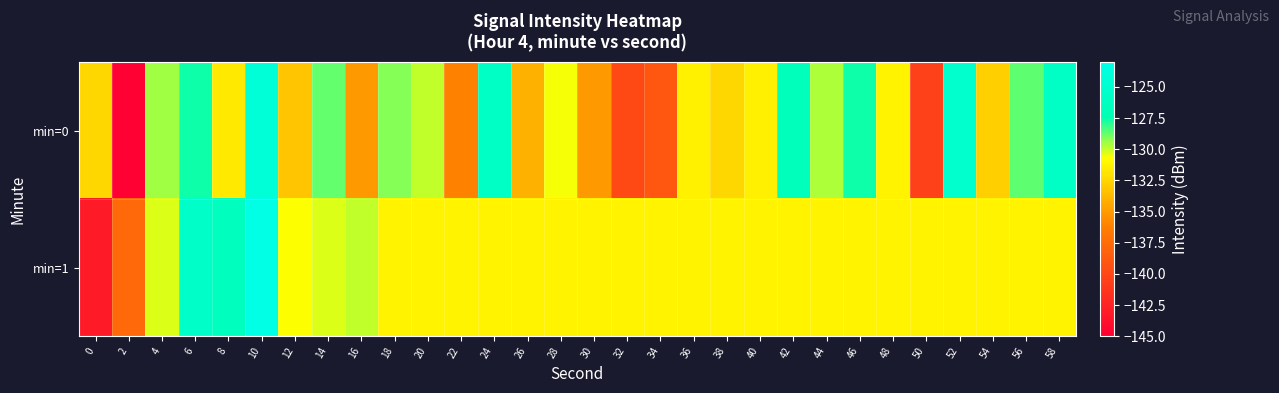

Reading left to right, extract all data points from this chart.

min=0: 0=-132.4	2=-144.9	4=-129.5	6=-127.6	8=-131.7	10=-124.2	12=-133.2	14=-128.7	16=-135.1	18=-129.1	20=-129.9	22=-136.1	24=-125.9	26=-134.0	28=-130.6	30=-135.0	32=-139.8	34=-139.0	36=-131.3	38=-132.4	40=-131.3	42=-126.8	44=-129.7	46=-127.6	48=-131.2	50=-140.5	52=-125.1	54=-132.7	56=-128.6	58=-125.9
min=1: 0=-143.2	2=-137.7	4=-130.3	6=-125.5	8=-126.4	10=-123.0	12=-130.7	14=-130.3	16=-129.9	18=-131.2	20=-131.2	22=-131.2	24=-131.2	26=-131.2	28=-131.2	30=-131.2	32=-131.2	34=-131.2	36=-131.2	38=-131.2	40=-131.2	42=-131.2	44=-131.2	46=-131.2	48=-131.2	50=-131.2	52=-131.2	54=-131.2	56=-131.2	58=-131.2